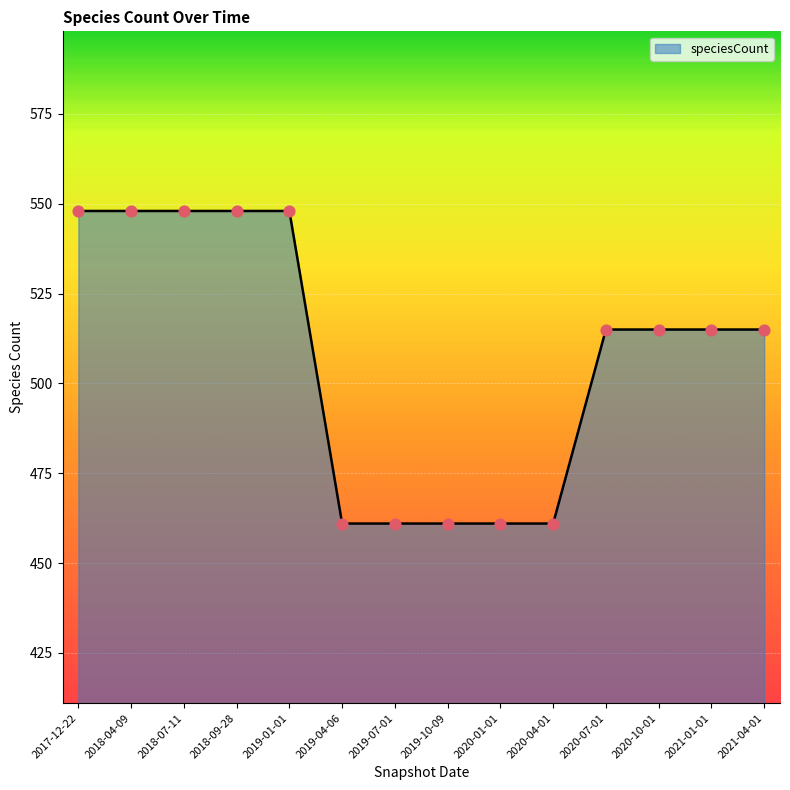

What is the ratio of the value at 2021-01-01 to the value at 2021-04-01?

1.0